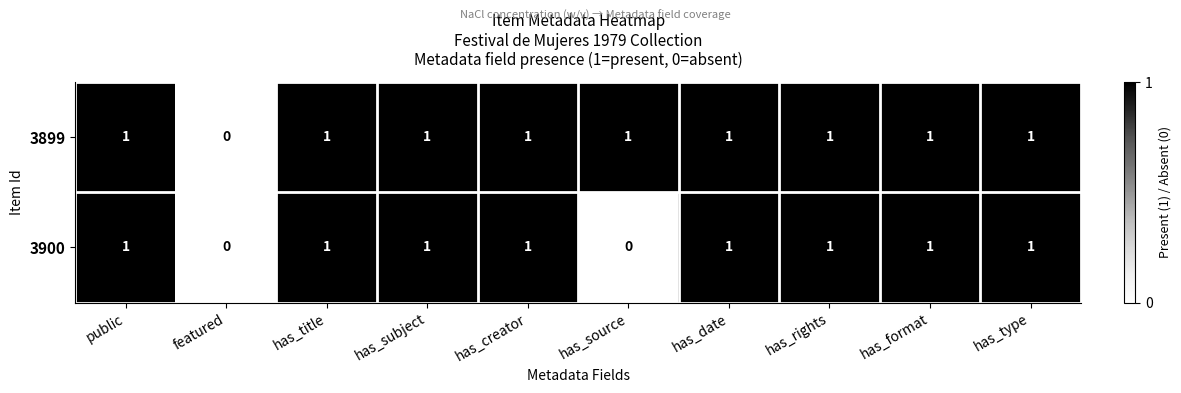

What is the sum of all 3900 values?

8